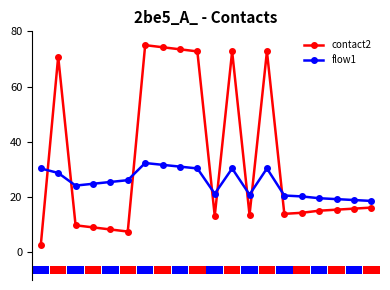

Is it true that contact2 equals 13.2 at 10?

True